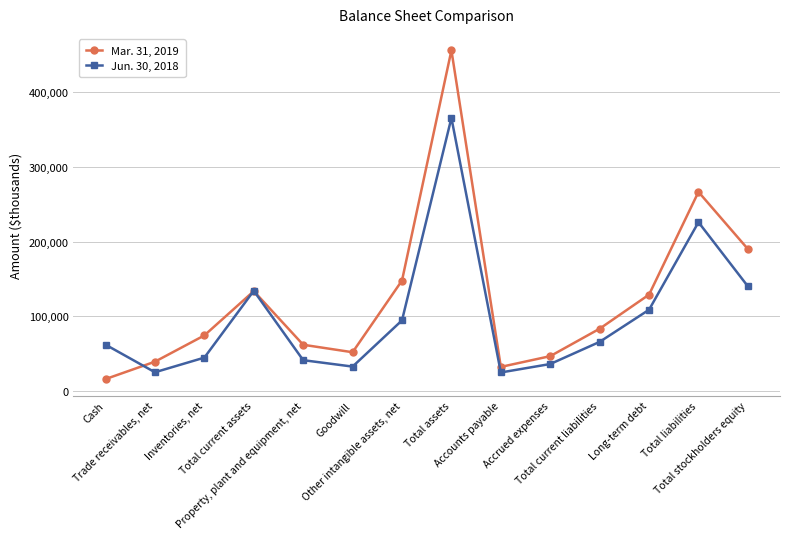

At which label does Mar. 31, 2019 reach its peak?

Total assets